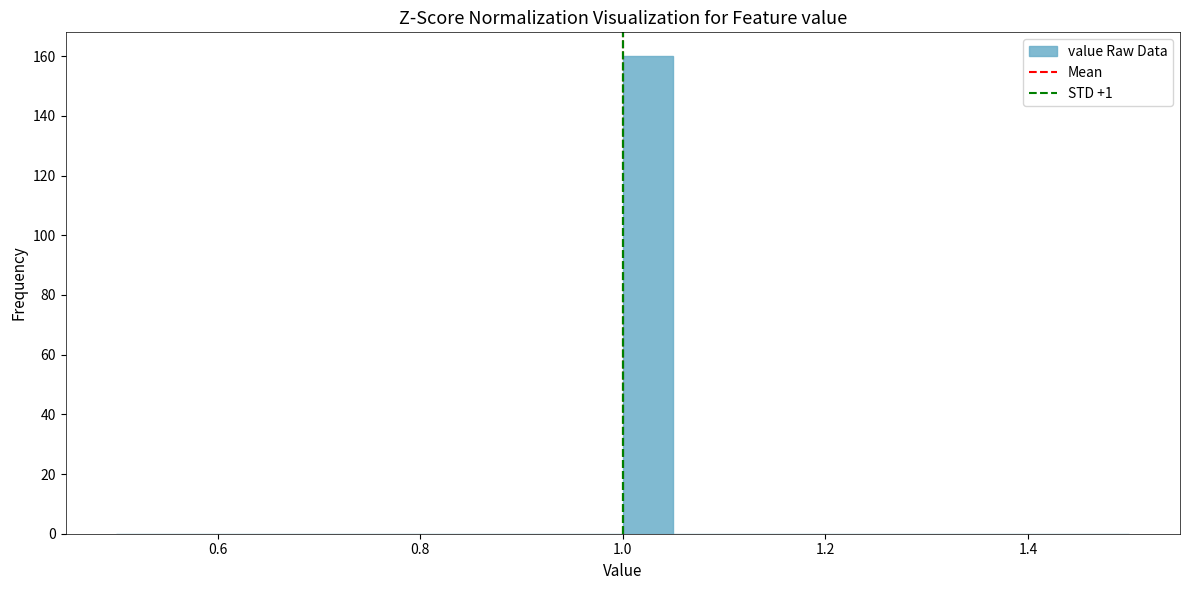

Read against the x-axis, roughly where is the centre of the tallest bar?

1.02